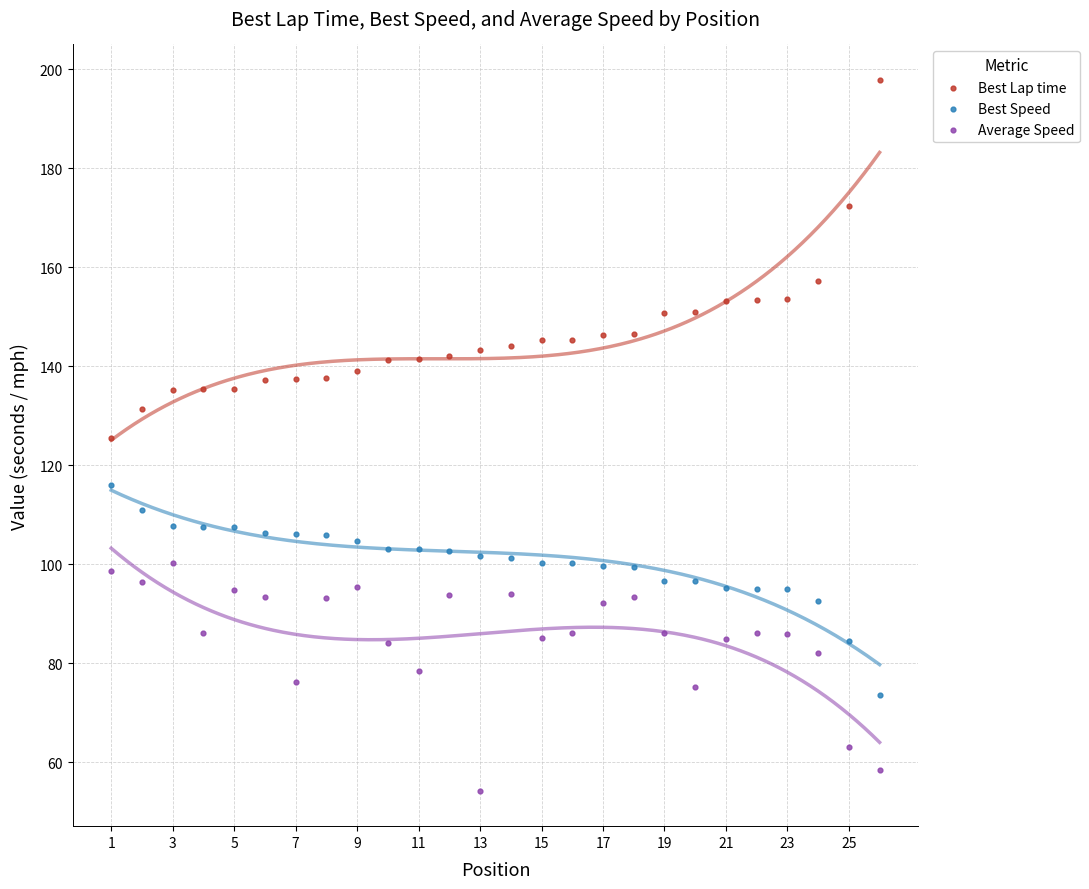

Which series reaches the maximum Y coordinate?

Best Lap time